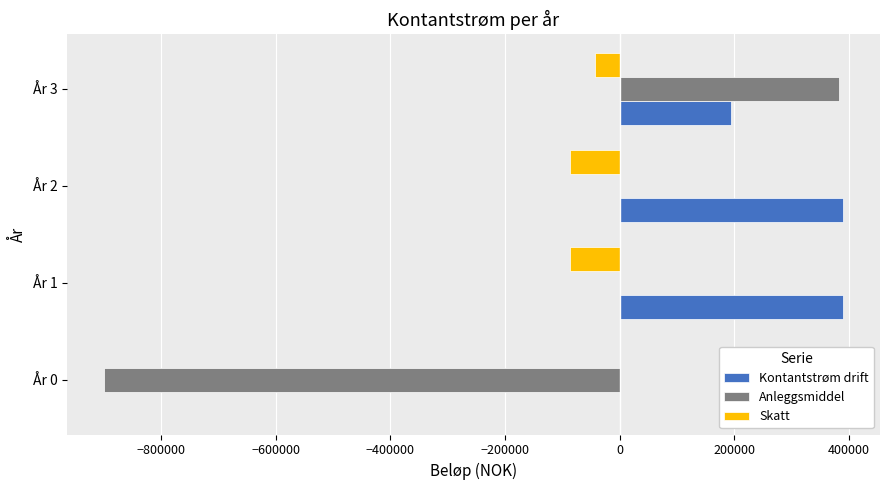

What are all the series names shown in the legend?

Kontantstrøm drift, Anleggsmiddel, Skatt